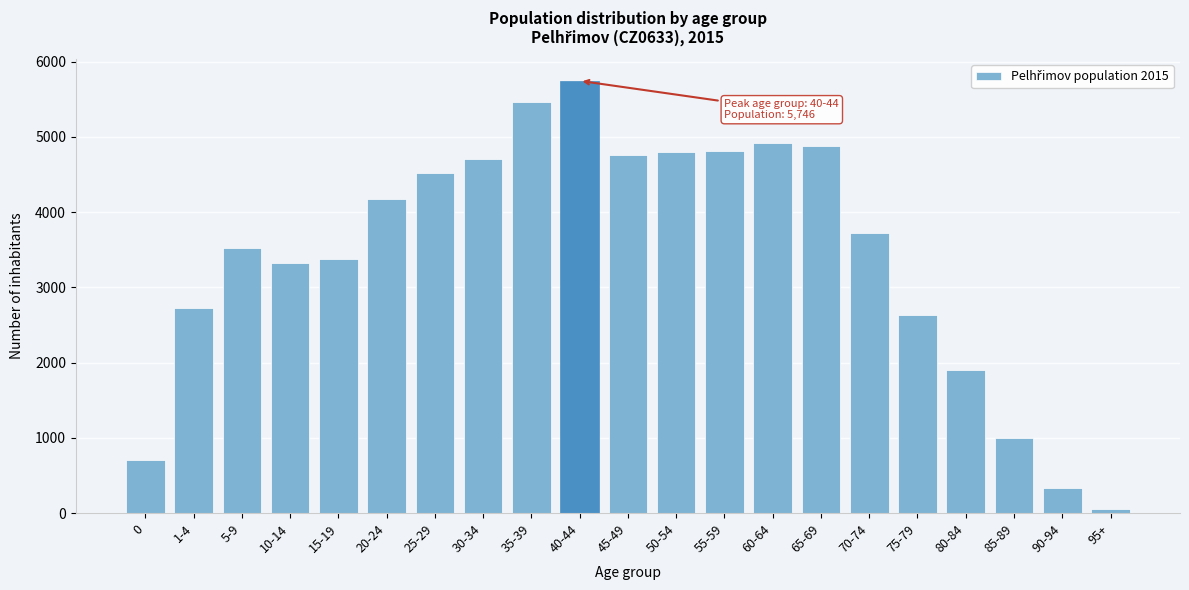

What is the sum of all values?

72061